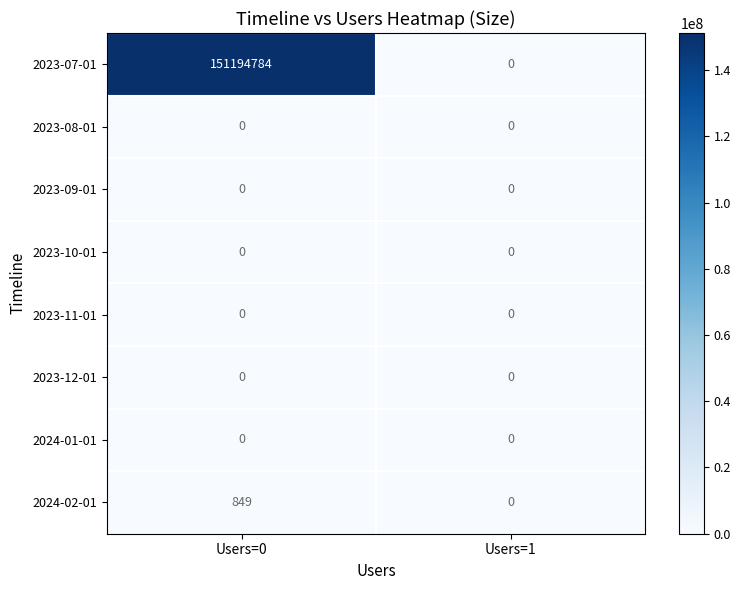

What is the average value of the 2023-07-01 series?

75597392